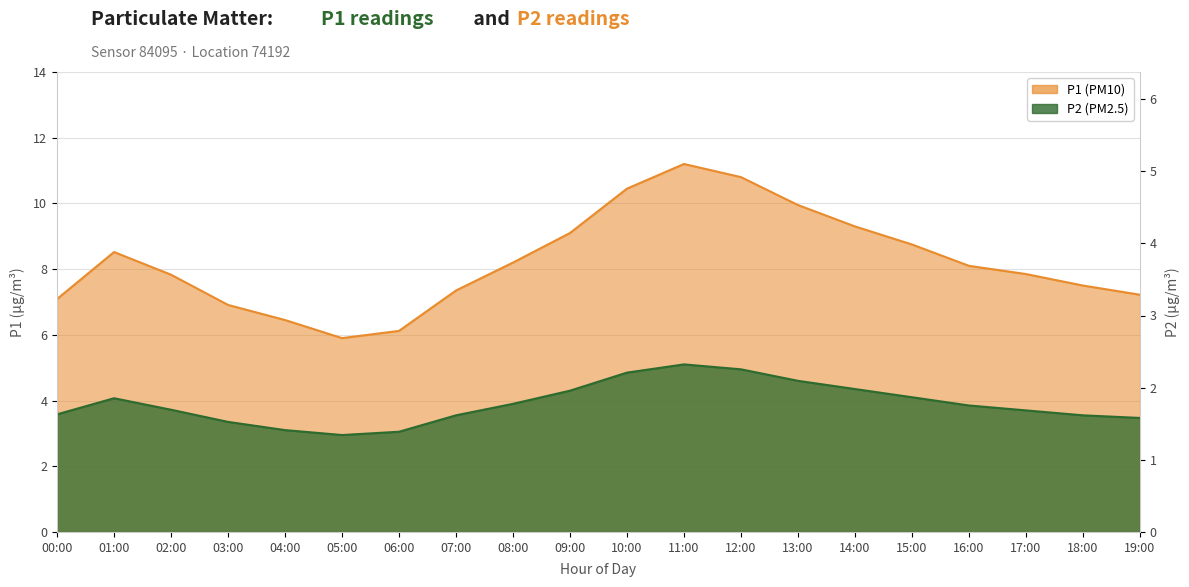

How many lines are shown in the chart?

2